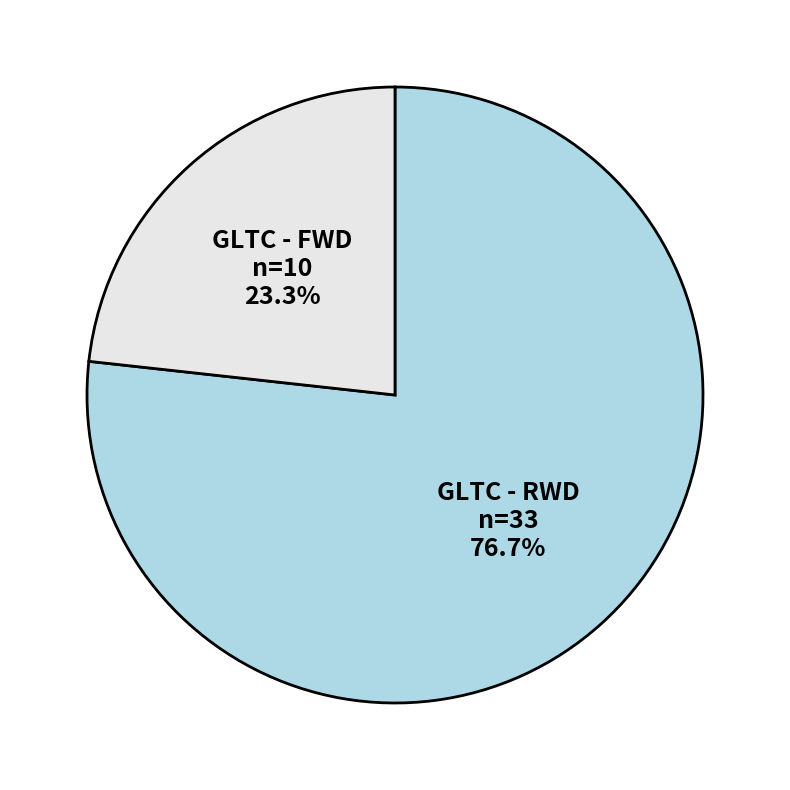

How many slices are in this pie chart?

2